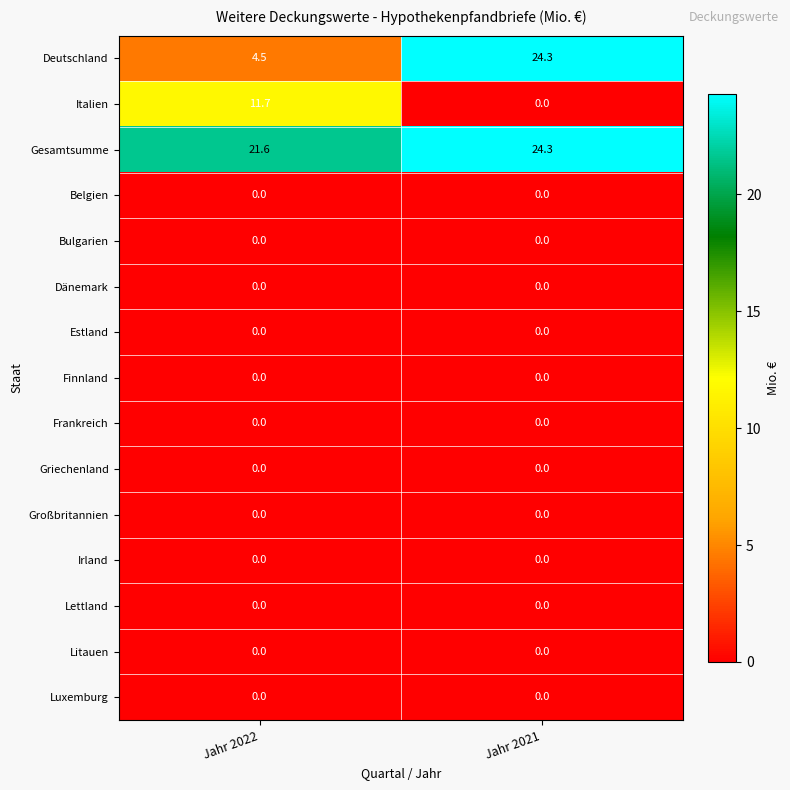

Which series has the largest range (max minus min)?

Deutschland